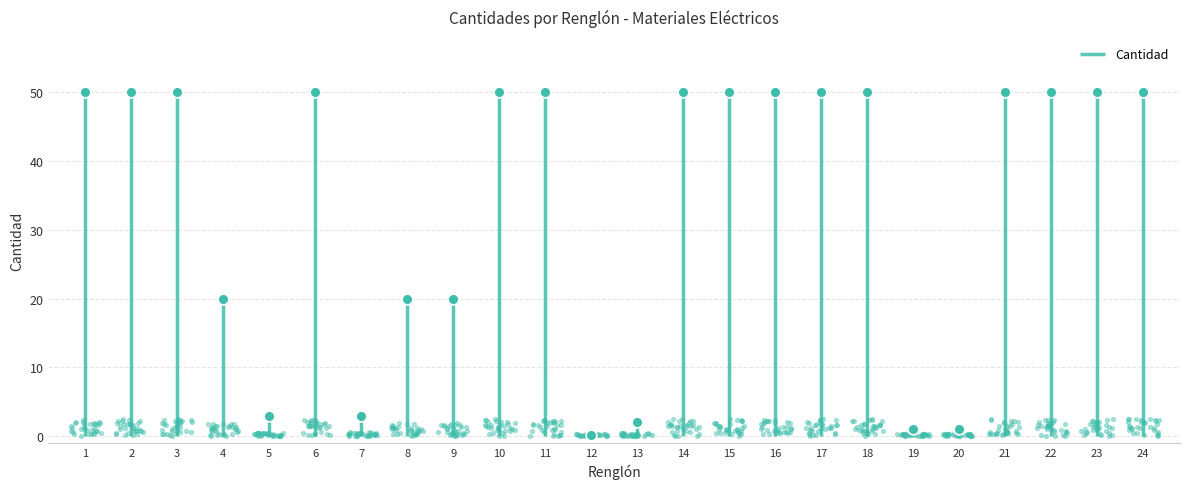

Which has a higher value, 24 or 18?

24